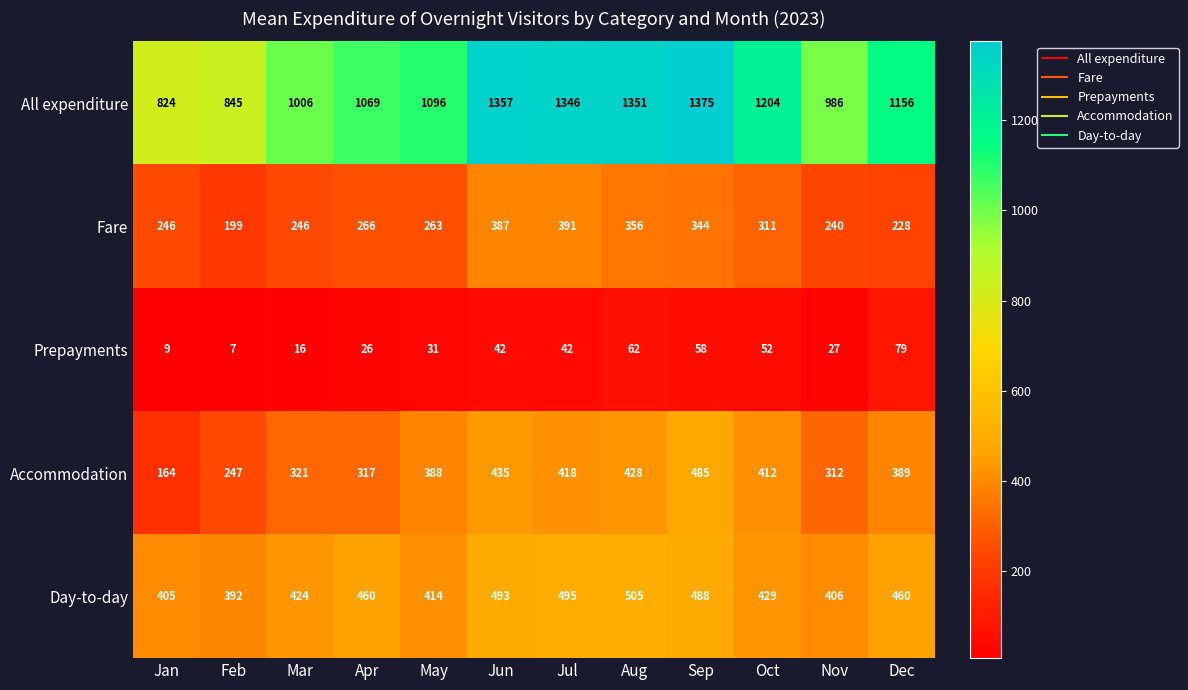

At which category does the chart reach its minimum across all series?

Feb